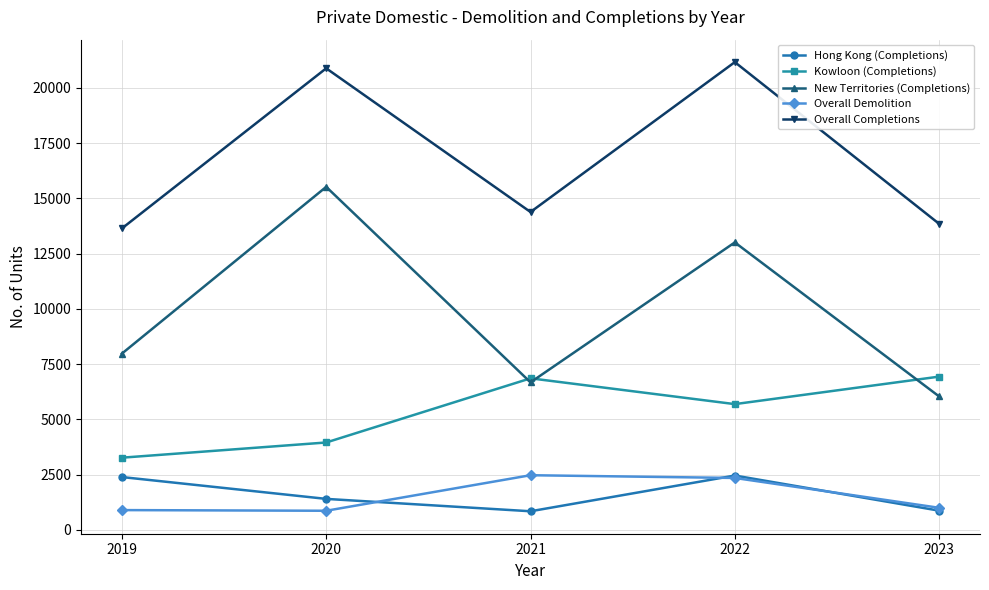

In Kowloon (Completions), how many points are higher than both neighbors (excluding endpoints)?

1